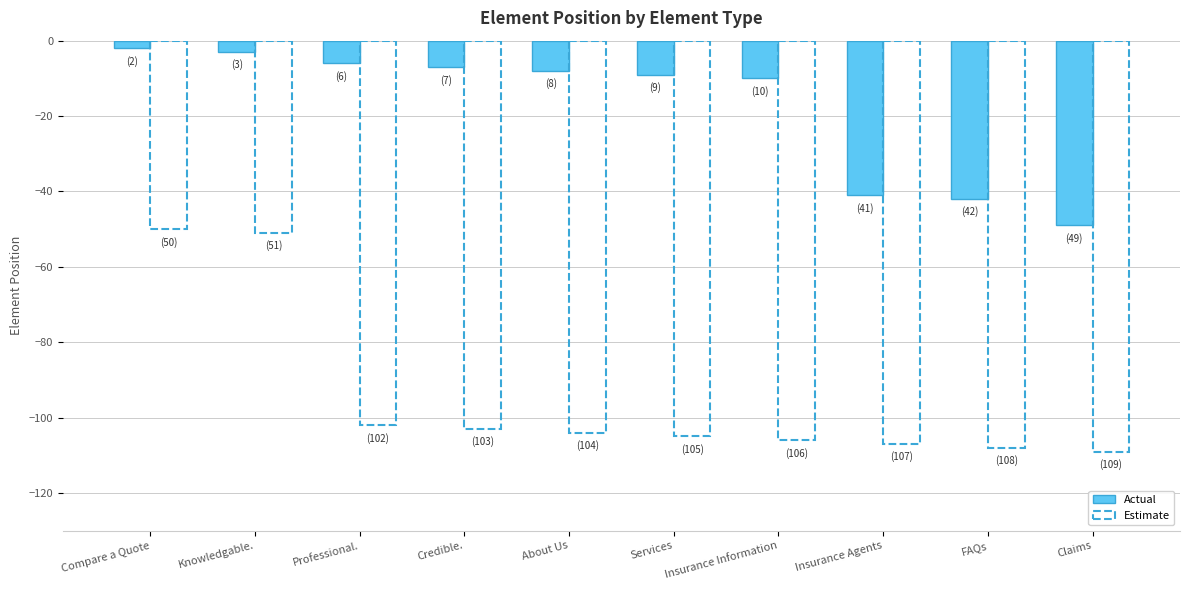

Which series changed the most between Credible. and Insurance Agents?

Actual